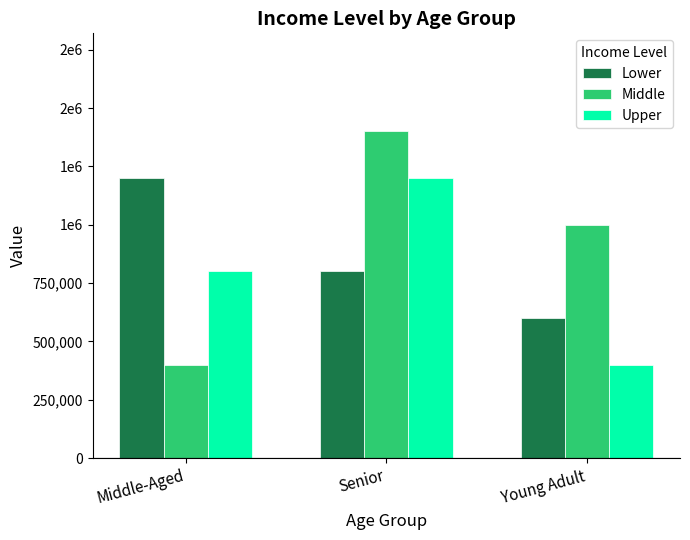

Does the chart contain any negative values?

No